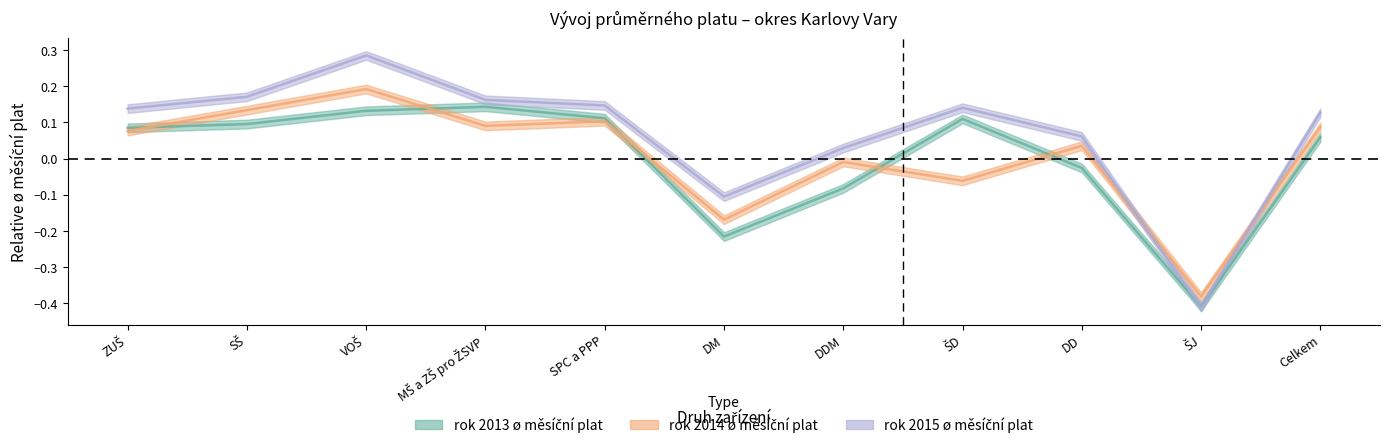

How many intersections are there between rok 2014 ø měsíční plat and rok 2015 ø měsíční plat?

2